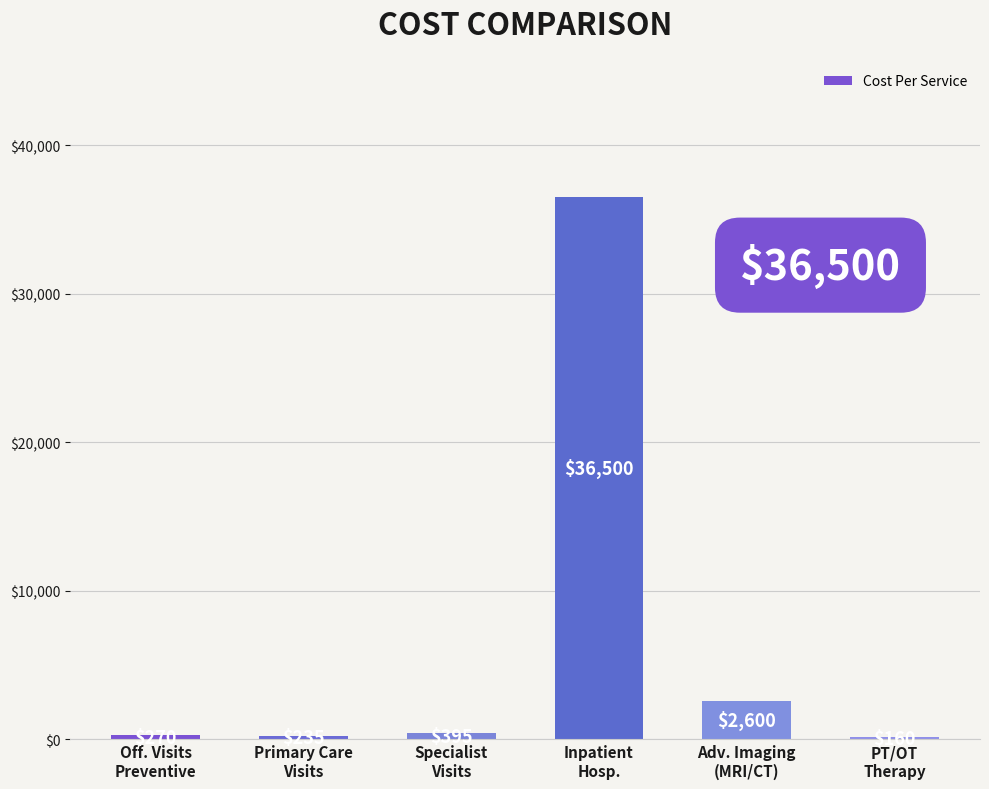

What is the label of the 5th bar from the left?

Adv. Imaging
(MRI/CT)